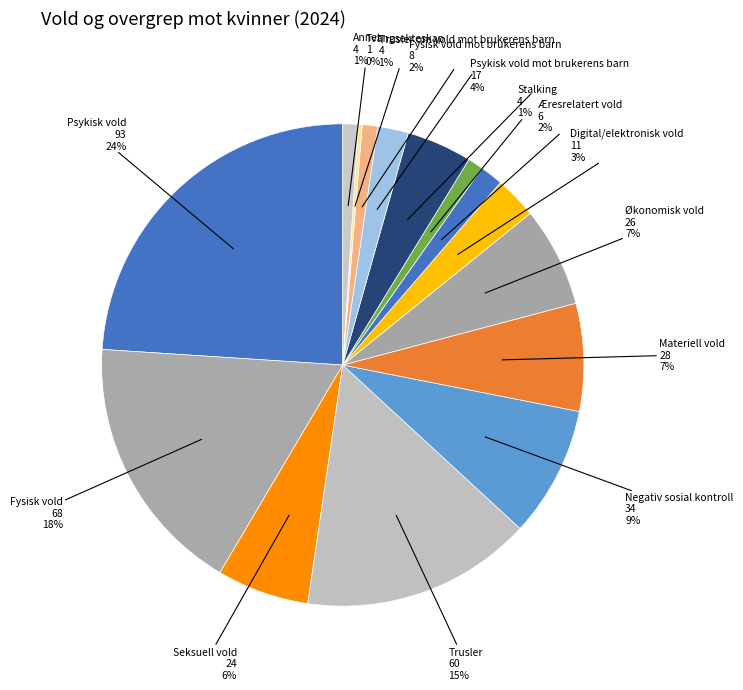

What is the smallest slice in the pie chart?

Tvangsekteskap